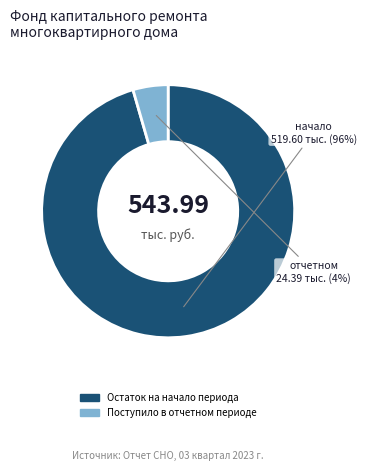

Does any single category account for the majority?

Yes